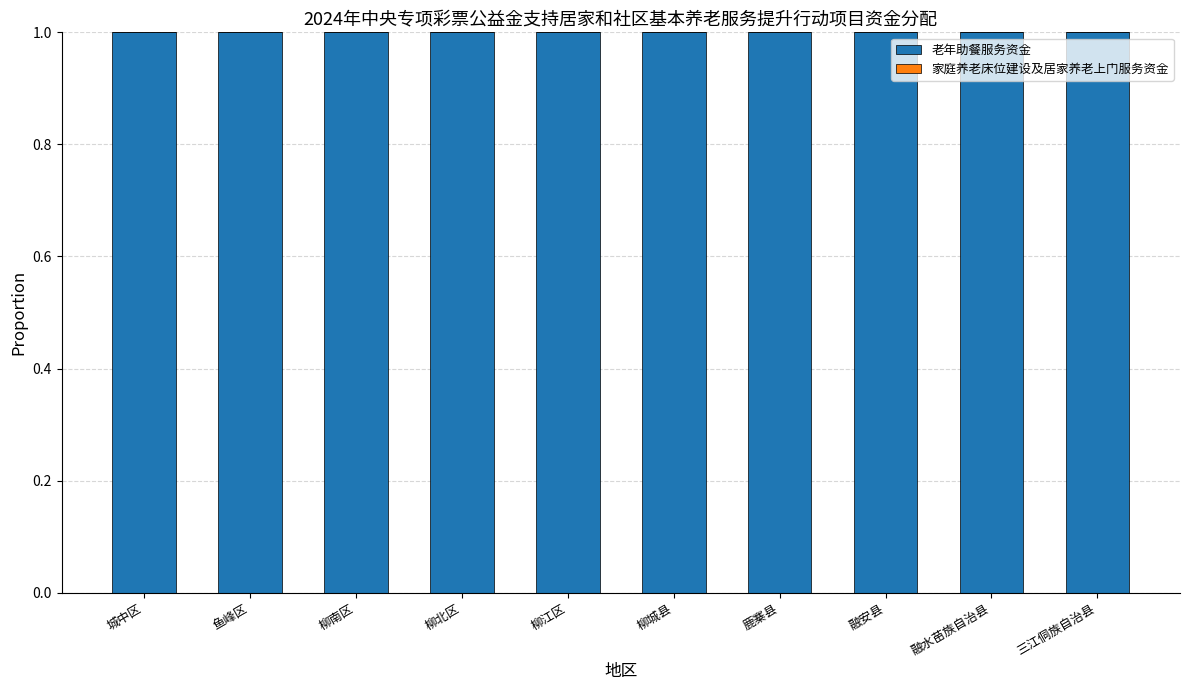

What are all the series names shown in the legend?

老年助餐服务资金, 家庭养老床位建设及居家养老上门服务资金